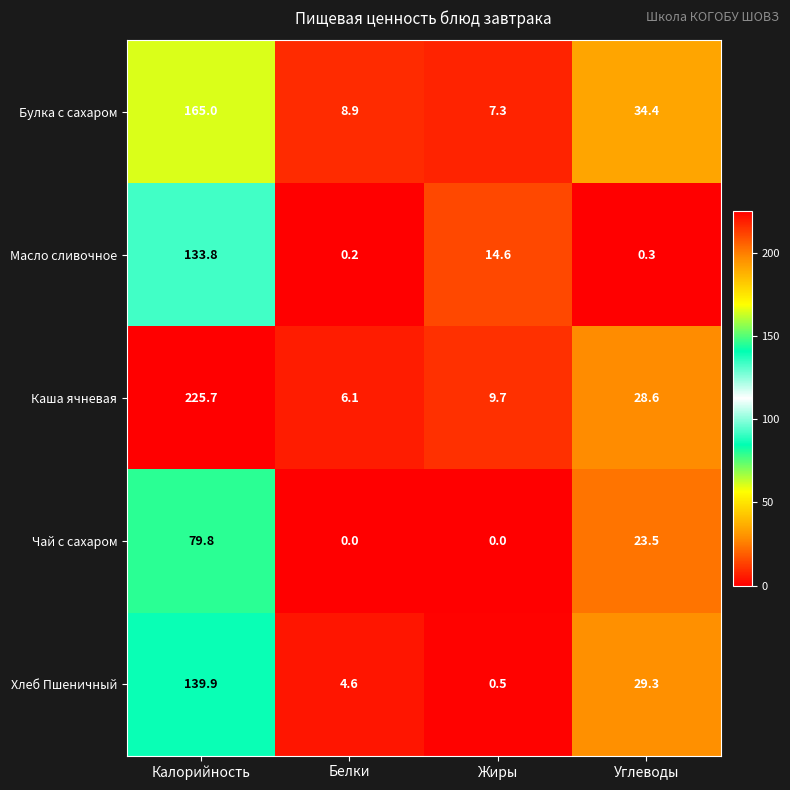

Which series has the largest total across all categories?

Каша ячневая